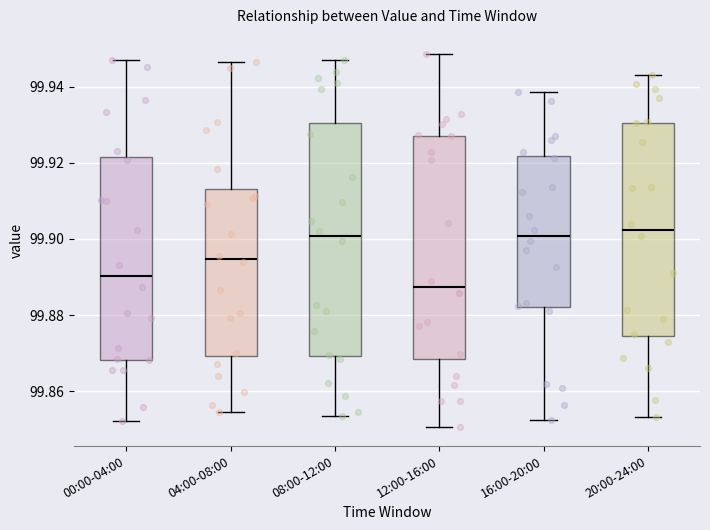

Reading left to right, transcribe this box plot: for each box, give where its median line is, the range the box spans, and where its two whiskers end, as read against the y-axis. The values are not printed on the chart, so give them approximately, as read against the axis.

00:00-04:00: median 99.890, box 99.868 to 99.922, whiskers 99.852 to 99.946
04:00-08:00: median 99.894, box 99.870 to 99.912, whiskers 99.854 to 99.946
08:00-12:00: median 99.900, box 99.870 to 99.930, whiskers 99.854 to 99.946
12:00-16:00: median 99.888, box 99.868 to 99.928, whiskers 99.850 to 99.948
16:00-20:00: median 99.900, box 99.882 to 99.922, whiskers 99.852 to 99.938
20:00-24:00: median 99.902, box 99.874 to 99.930, whiskers 99.854 to 99.942